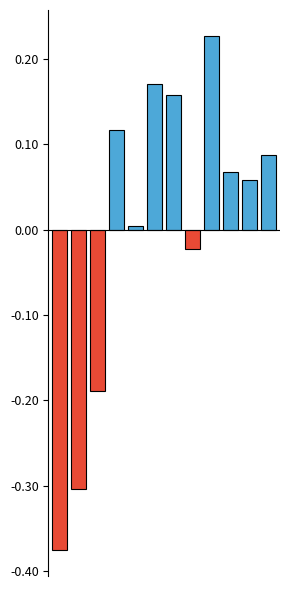

What is the difference between the maximum and second lowest values?

0.5